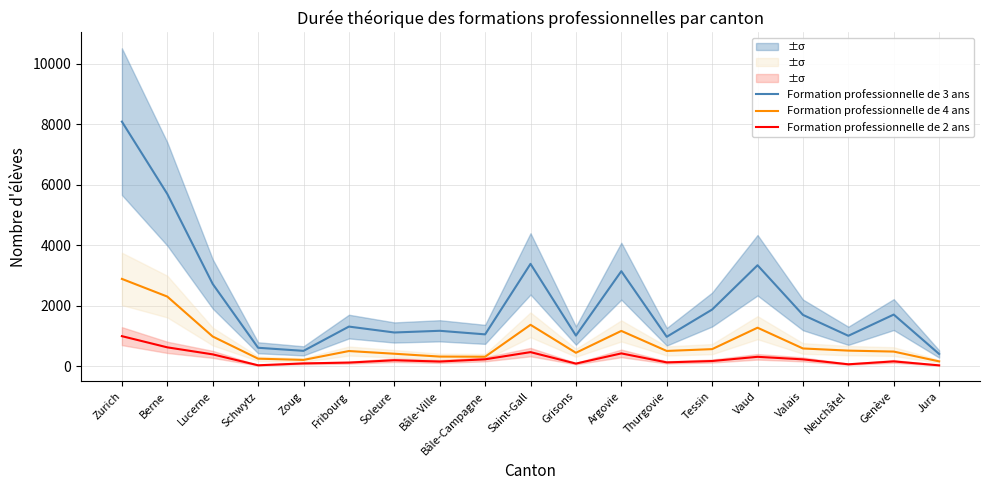

What is the highest value of the Formation professionnelle de 4 ans series?

2881